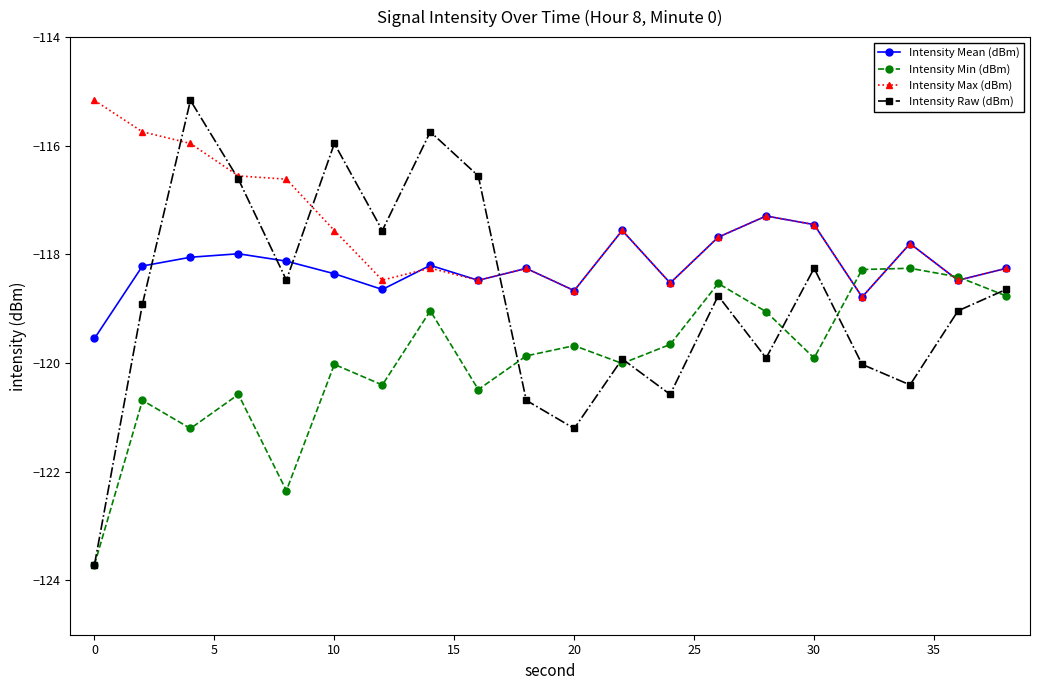

Which series has the largest total across all categories?

Intensity Max (dBm)